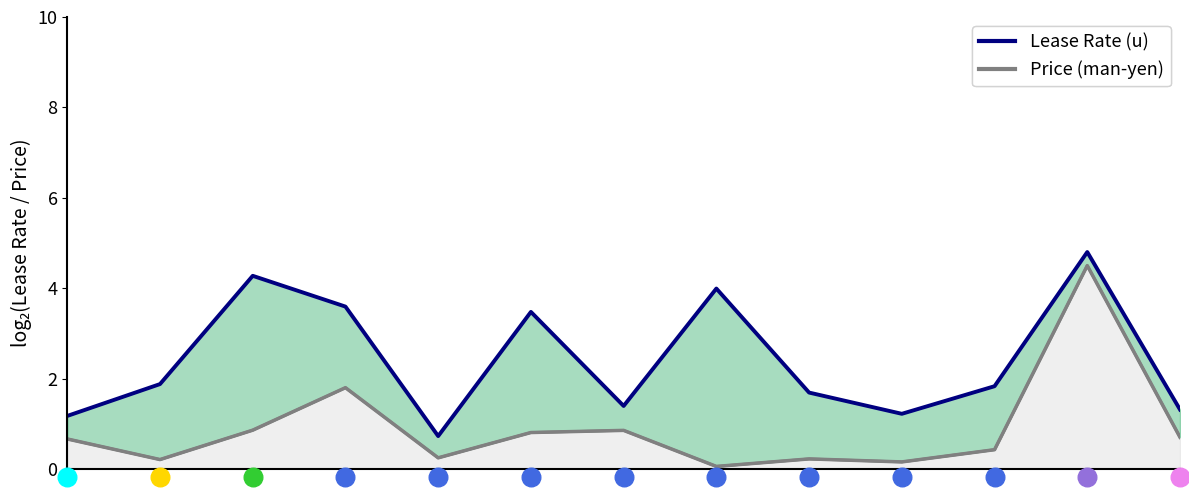

Which series has the largest total across all categories?

Lease Rate (u)